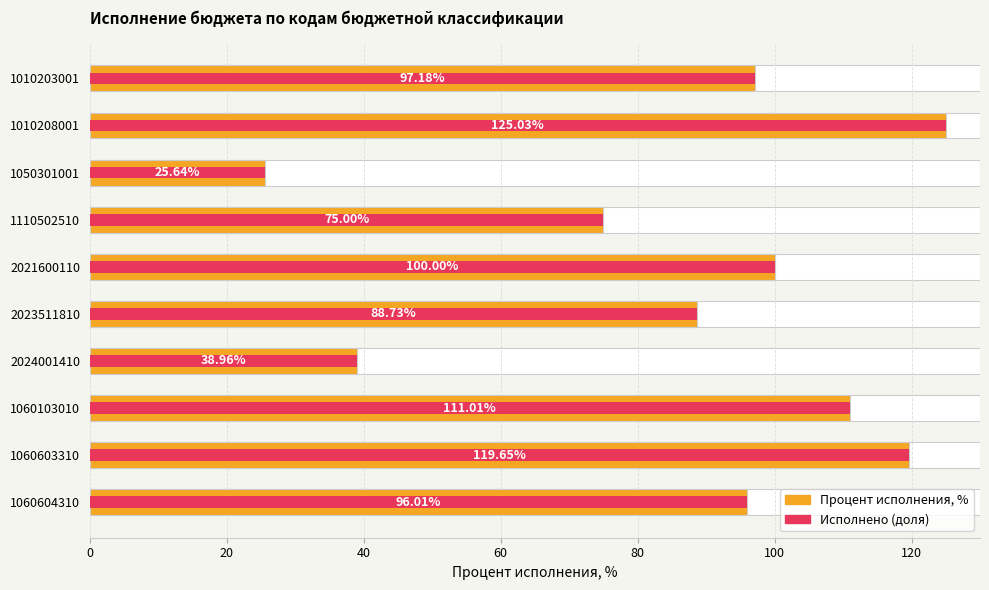

How many data points are above 97?

5